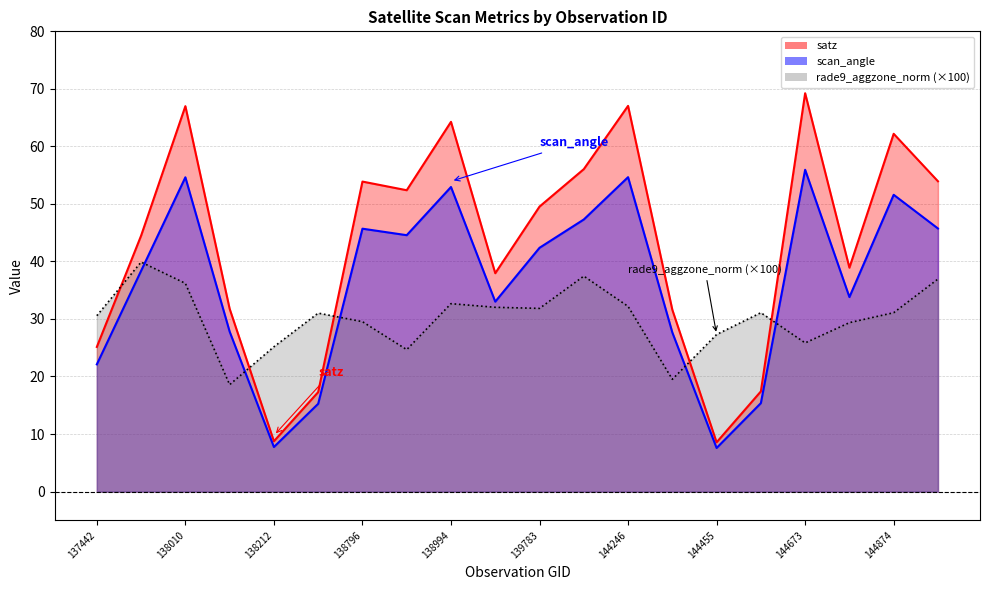

How many interior local peaks does the satz series have?

6